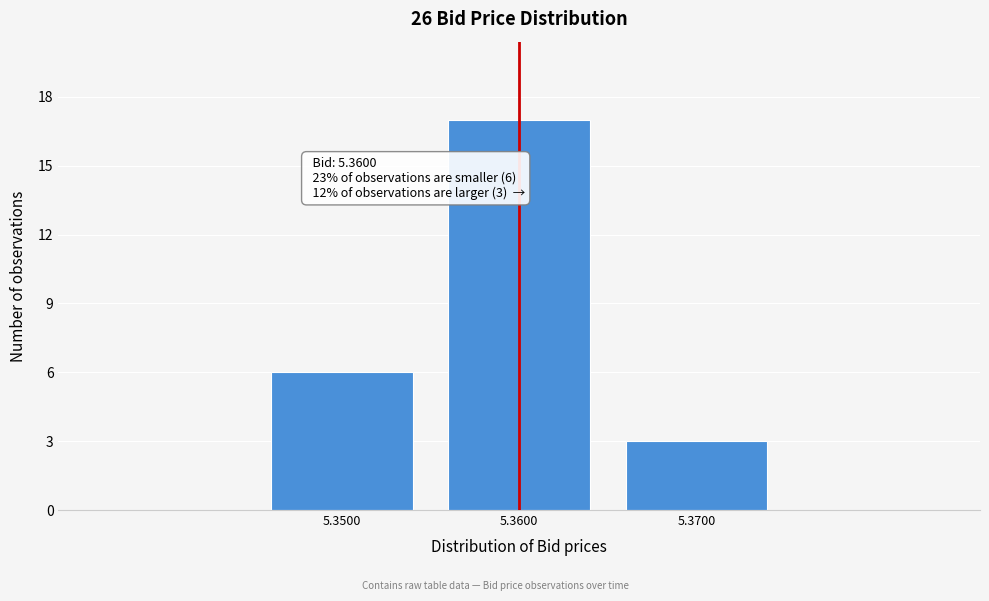

Reading left to right, list all the values displayed in this chart.

6	17	3